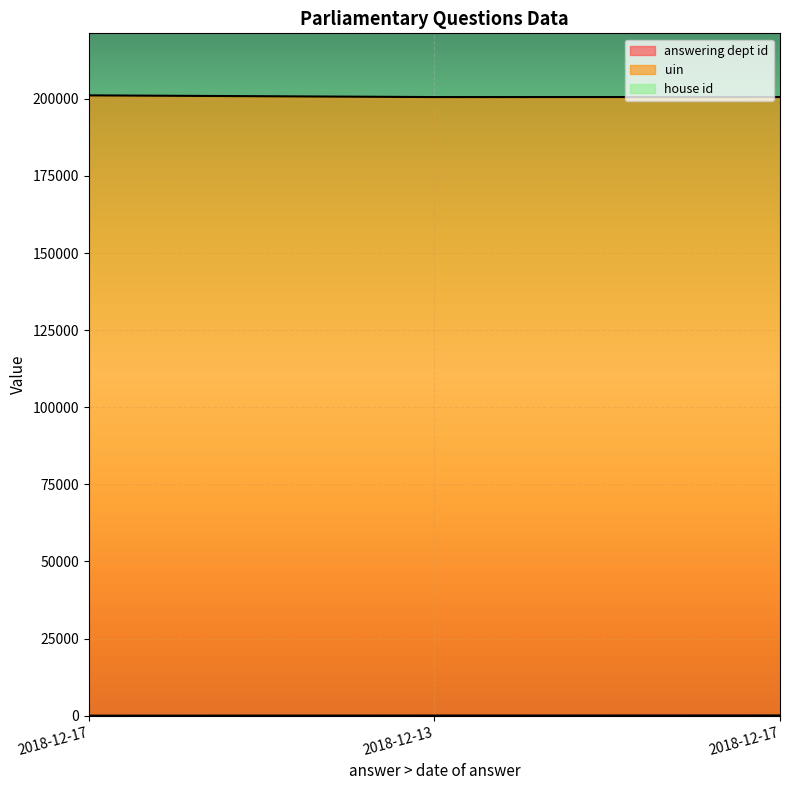

At which label is answering dept id closest to 52?

2018-12-13